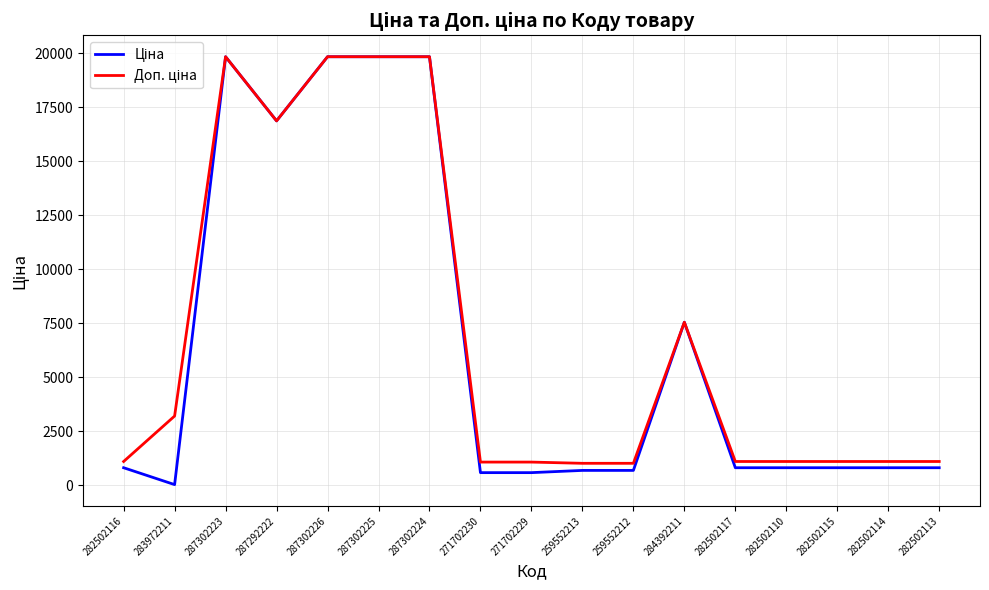

Is this an area chart (filled region under the line)?

No